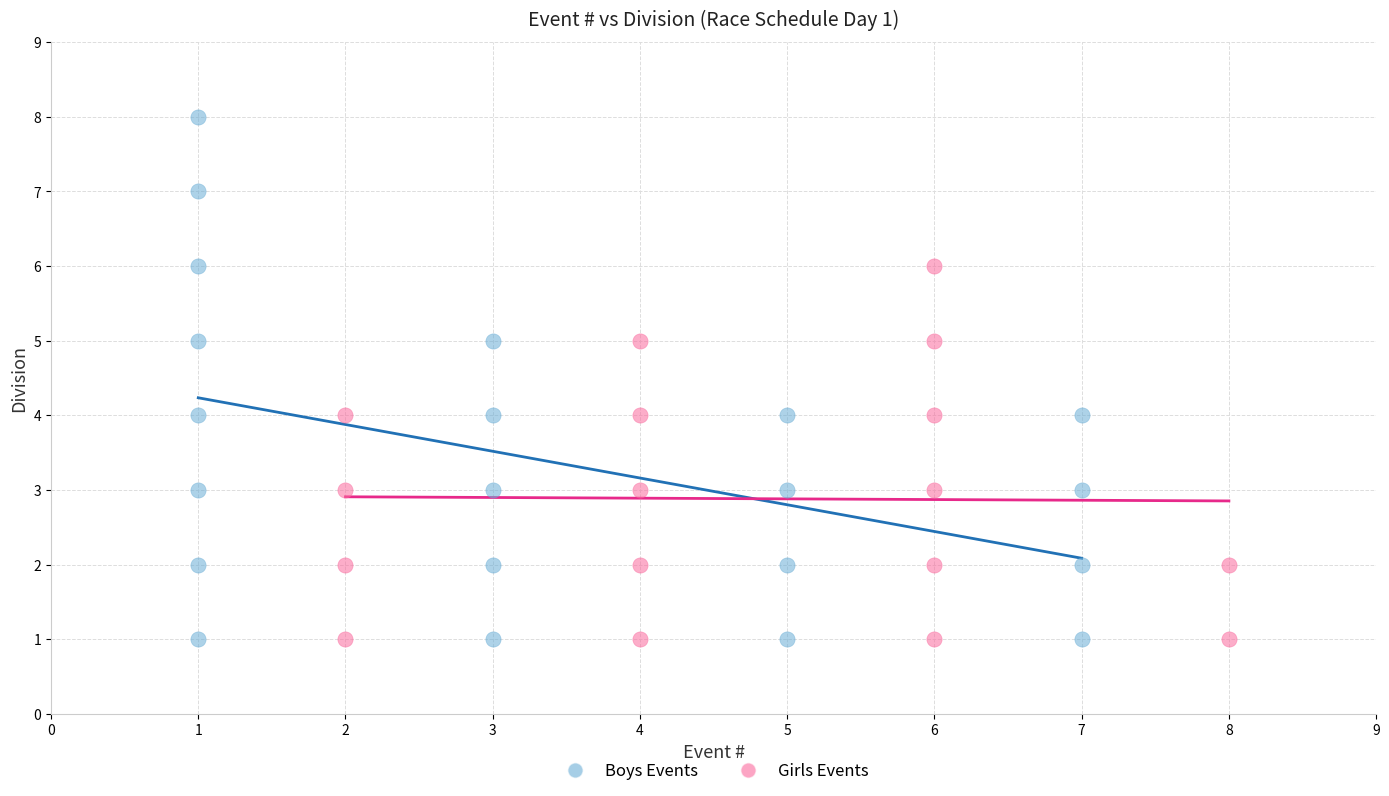

Which series has the largest Y range (max minus min)?

Boys Events